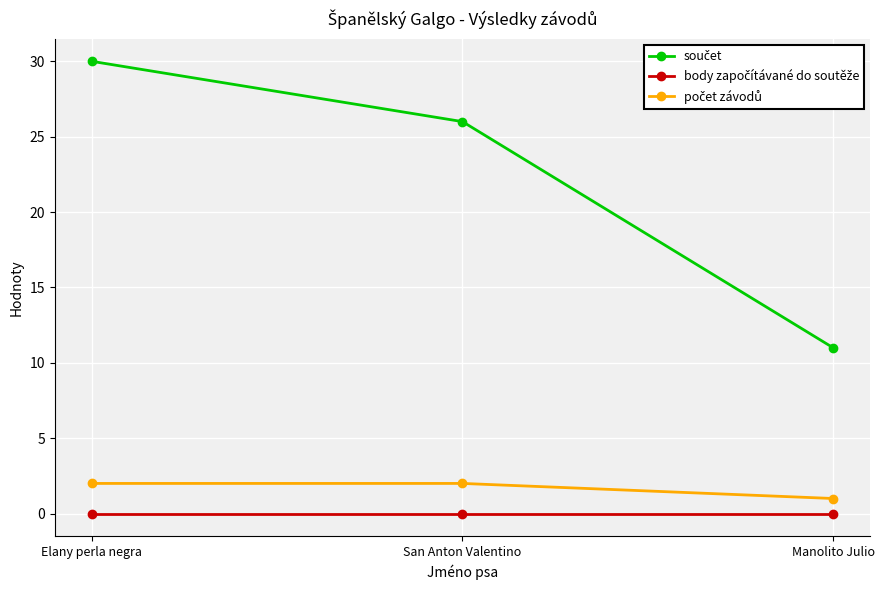

What is the difference between the highest and lowest values at Manolito Julio?

11